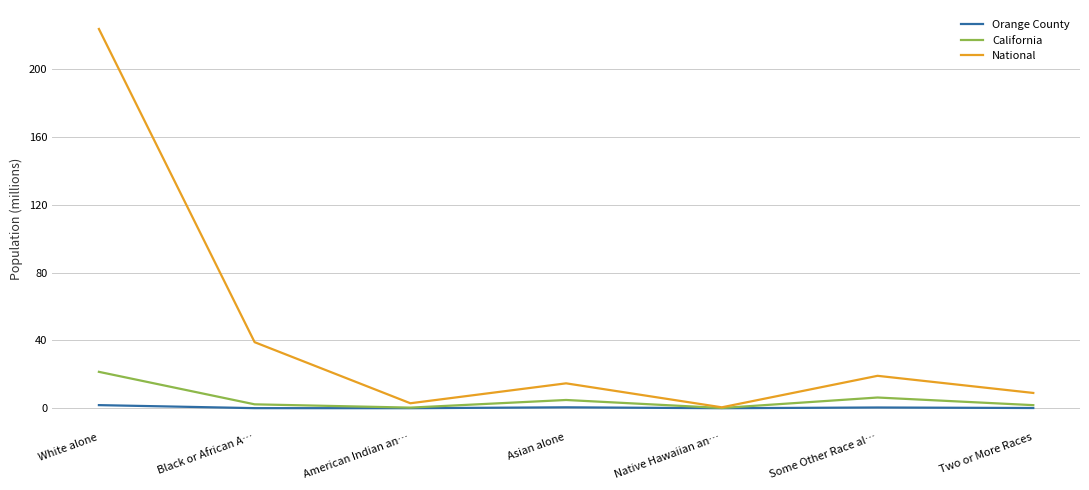

Does the chart display data point markers on the line(s)?

No